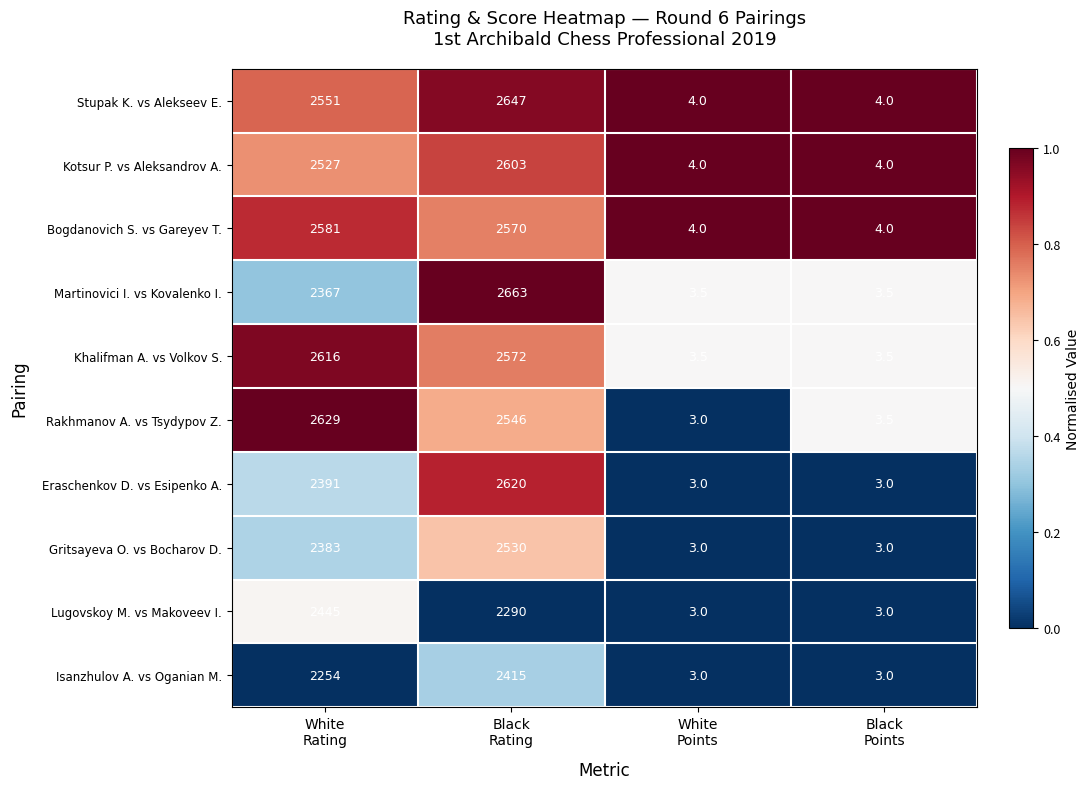

Which series has the largest range (max minus min)?

Martinovici I. vs Kovalenko I.